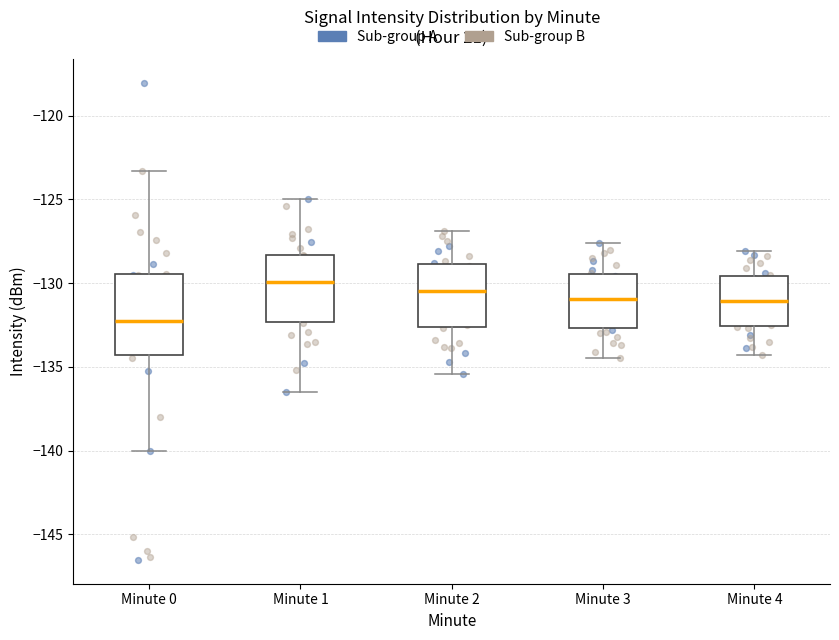

Where does the upper whisker of the box for Minute 1 end on the y-axis? The values are not printed on the chart, so give them approximately, as read against the axis.

-125.0